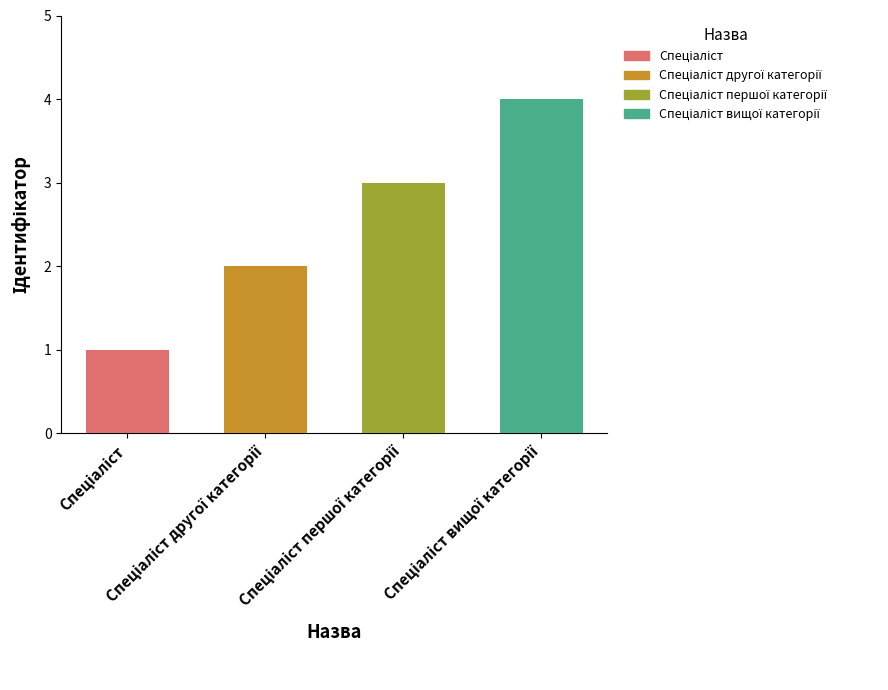

What is the difference between the maximum and minimum values?

3